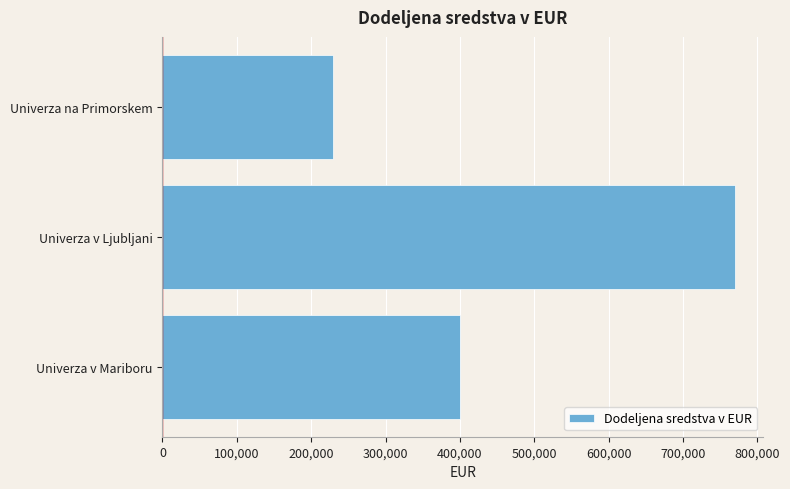

What is the difference between the values at Univerza v Mariboru and Univerza v Ljubljani?

368689.1